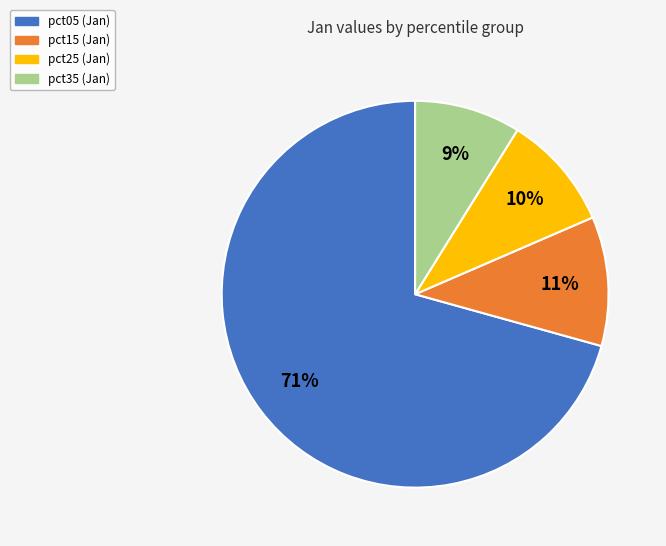

To the nearest percent, what is the average slice percentage?

25%